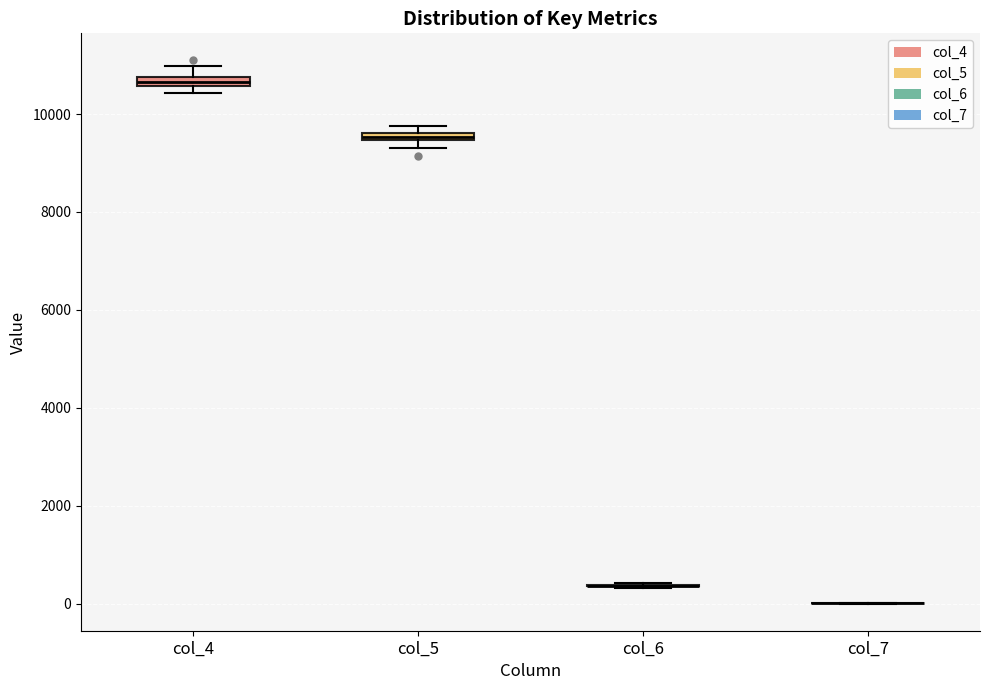

Where is the lower edge of the box for col_5 on the y-axis? The values are not printed on the chart, so give them approximately, as read against the axis.

9400